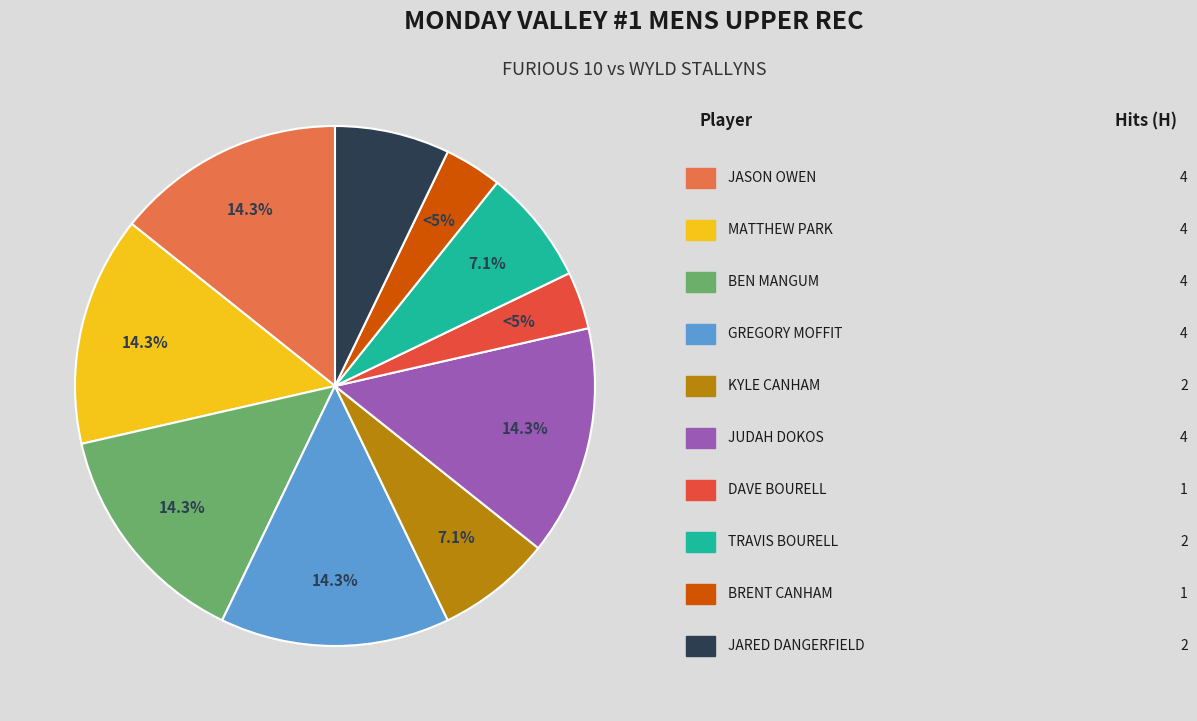

Combined, do DAVE BOURELL and MATTHEW PARK account for over 50%?

No